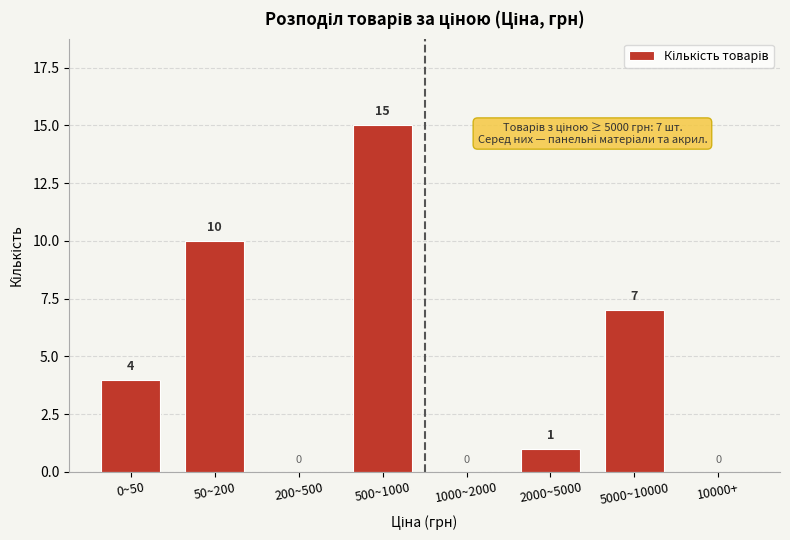

Reading left to right, extract all data points from this chart.

0~50=4	50~200=10	200~500=0	500~1000=15	1000~2000=0	2000~5000=1	5000~10000=7	10000+=0